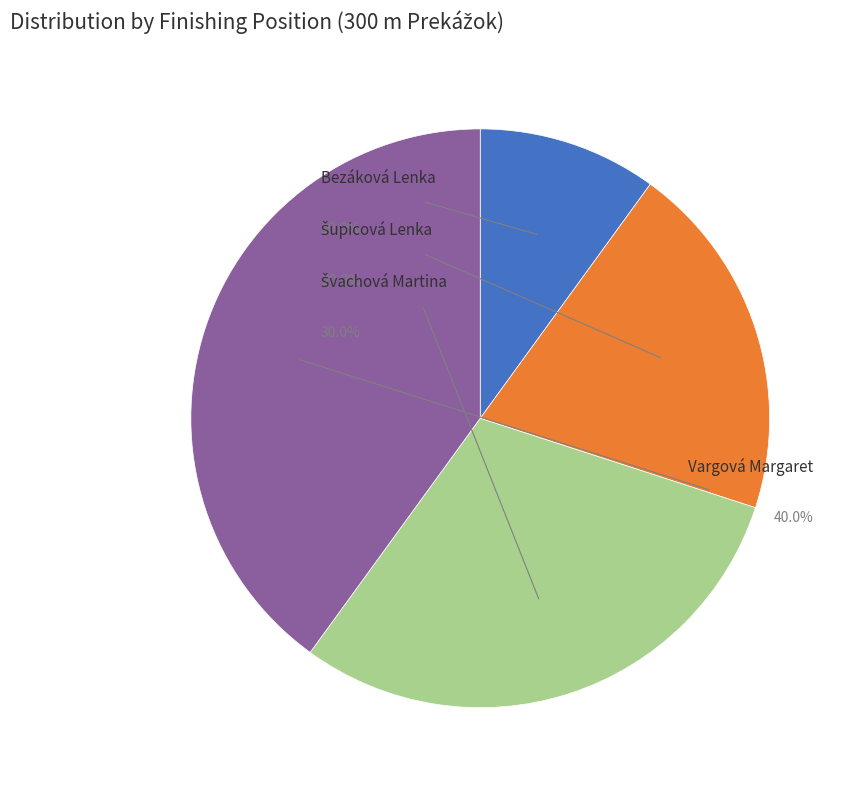

How many slices are in this pie chart?

4